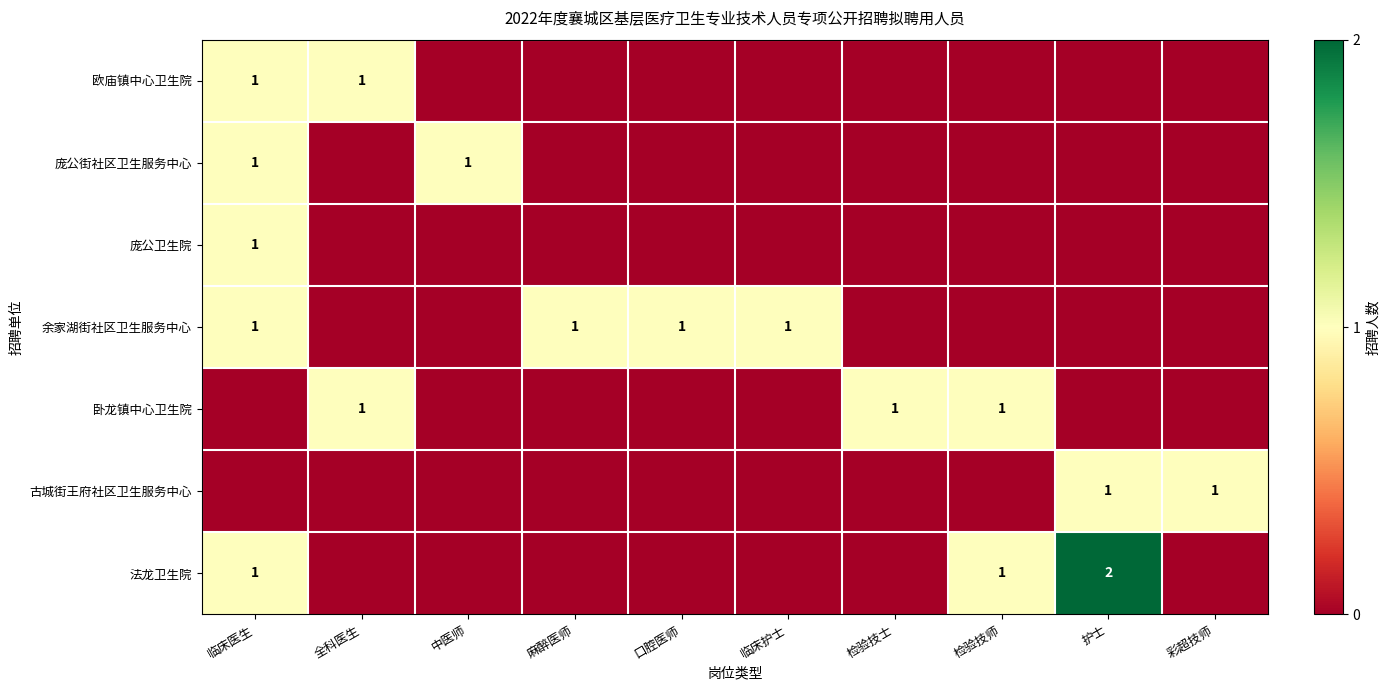

The value of 余家湖街社区卫生服务中心 at 临床医生 is 2. True or false?

False